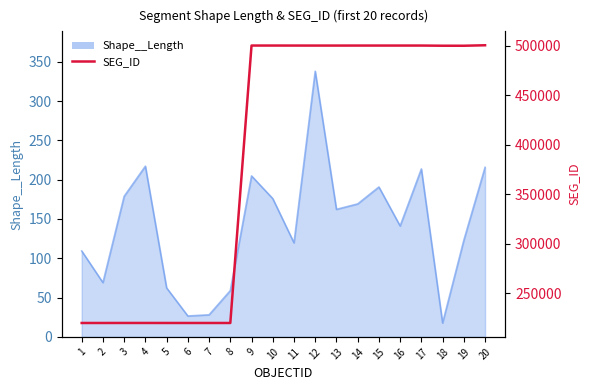

Reading left to right, transcribe all the data shown in this chart.

220148	220149	220170	220169	220153	220152	220151	220150	500358	500357	500342	500335	500330	500348	500347	500346	500349	500173	500152	500641